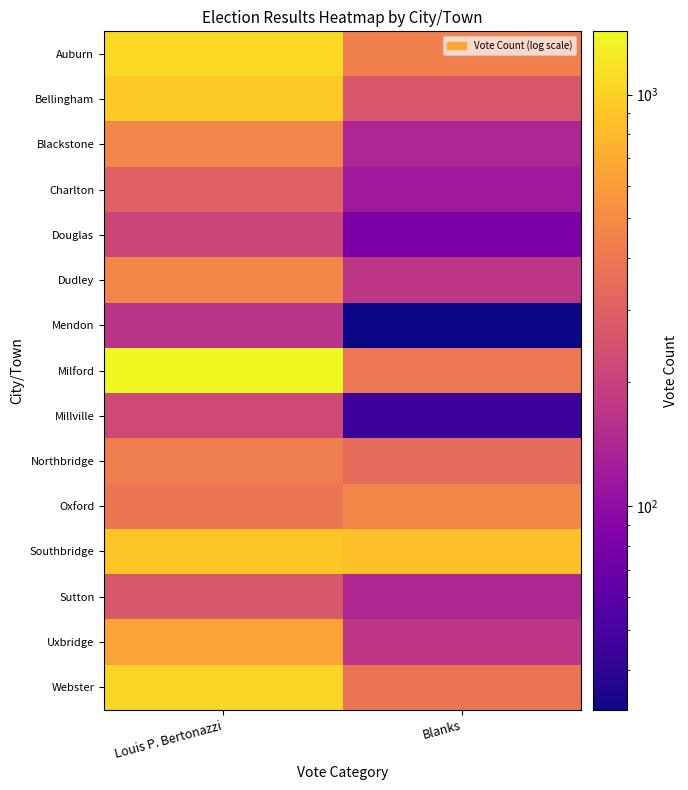

Which series has the largest total across all categories?

Milford